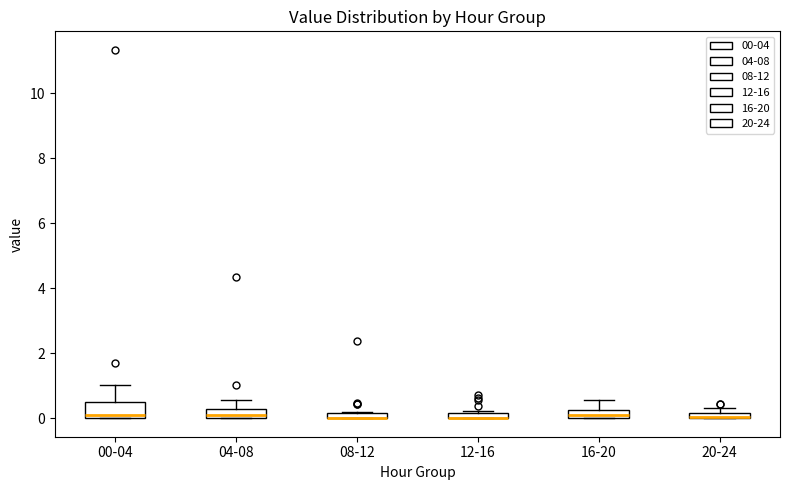

Where is the upper edge of the box for 20-24 on the y-axis? The values are not printed on the chart, so give them approximately, as read against the axis.

0.2